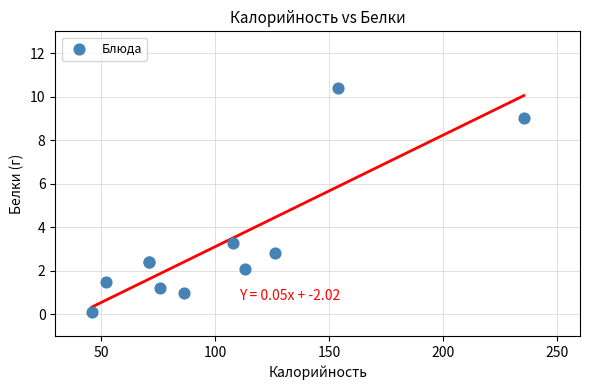

What Y value in the scatter plot is closest to 5?

3.3